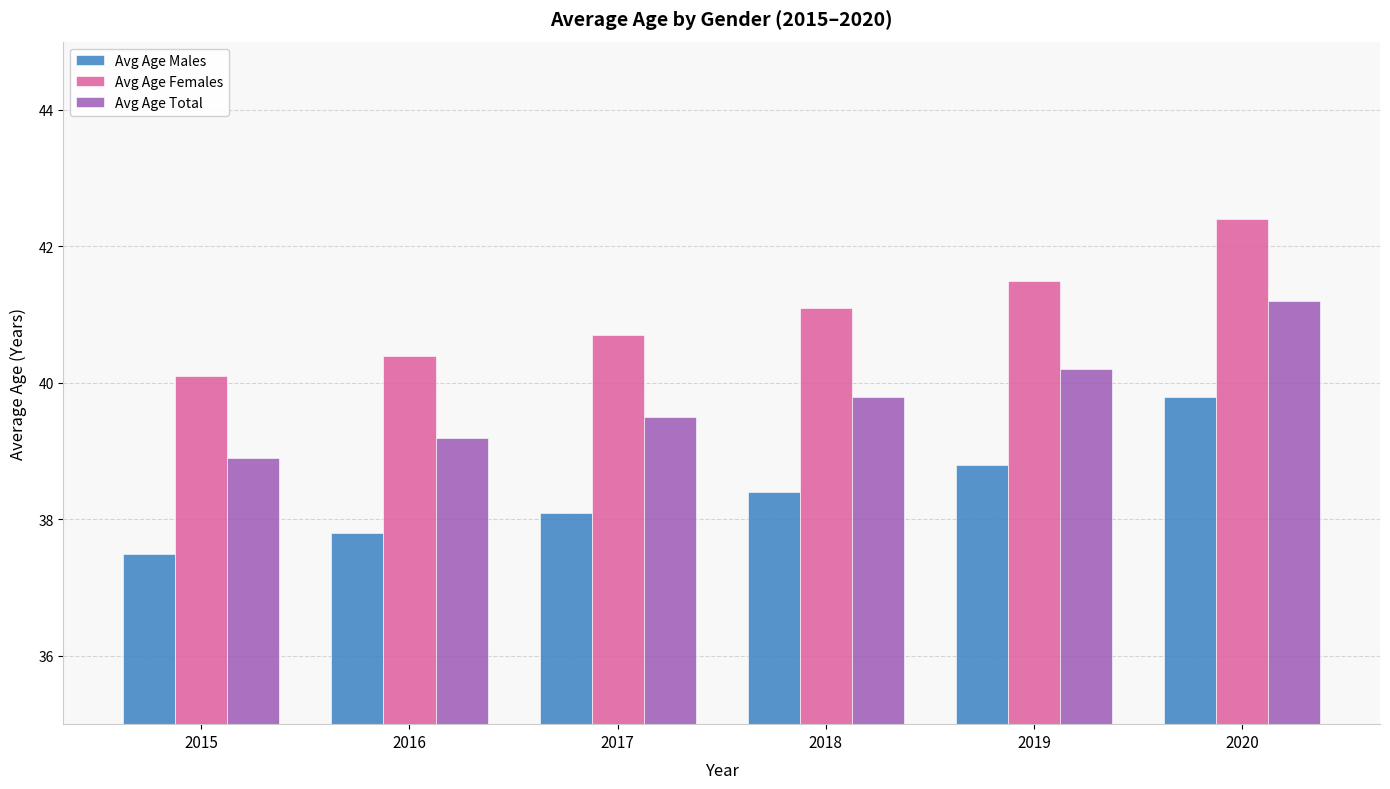

What is the total value across all series at 2015?

116.5